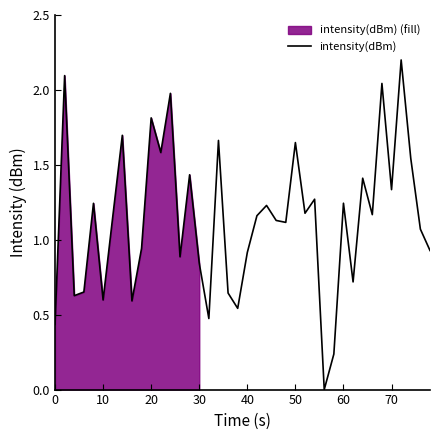

What is the maximum value for intensity(dBm)?

2.2